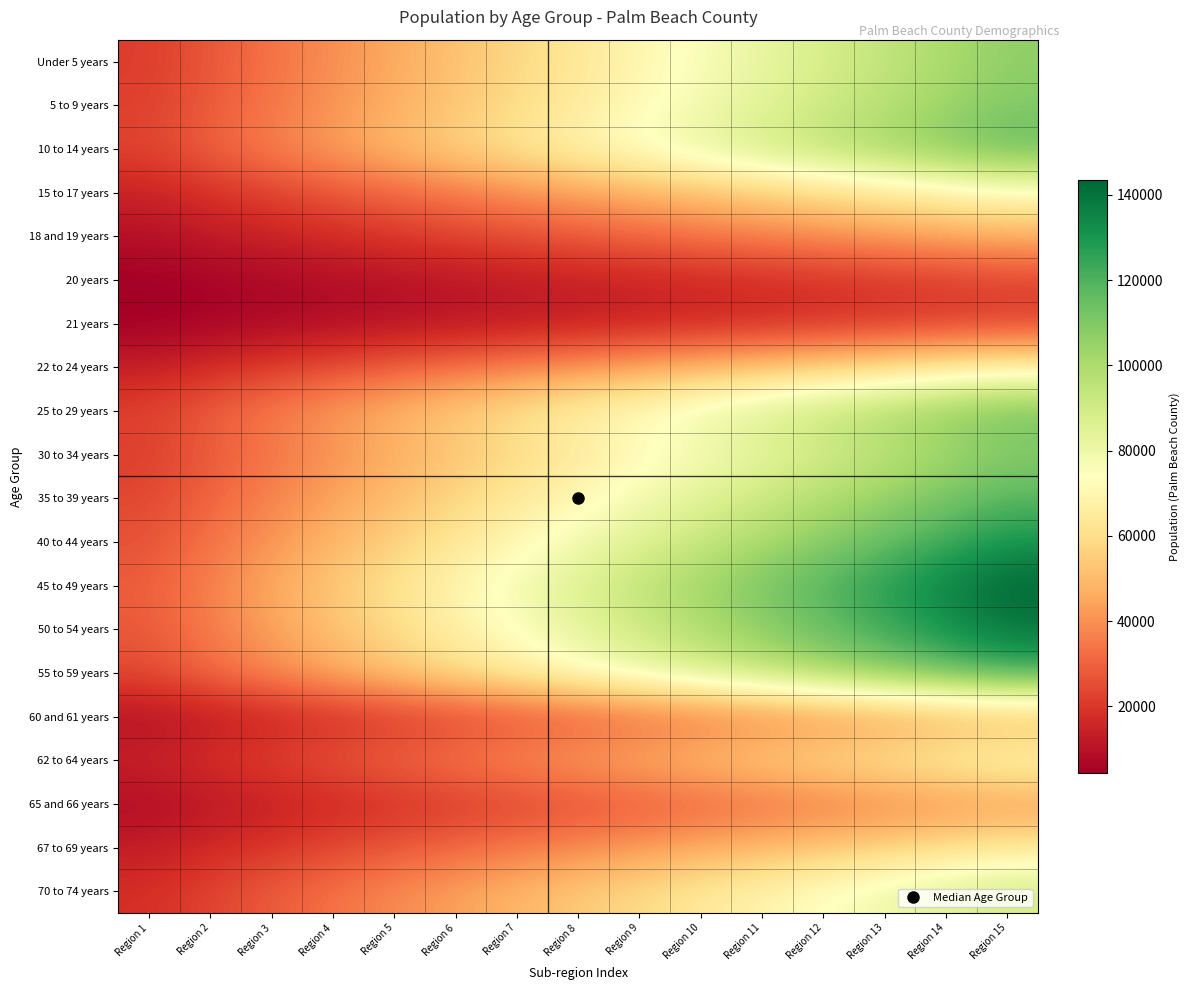

What is the spread (max minus min) of values at Region 1?

24346.5